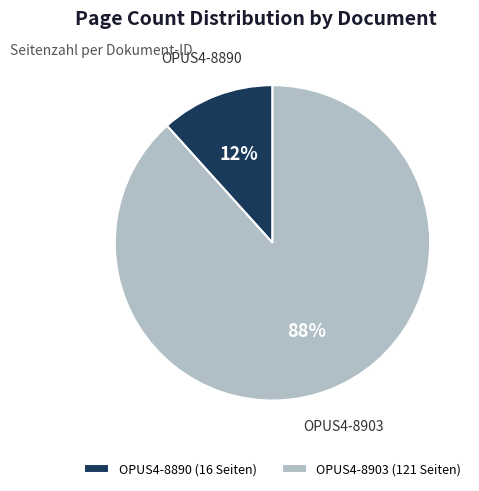

The OPUS4-8903 slice represents 88% of the pie. True or false?

True